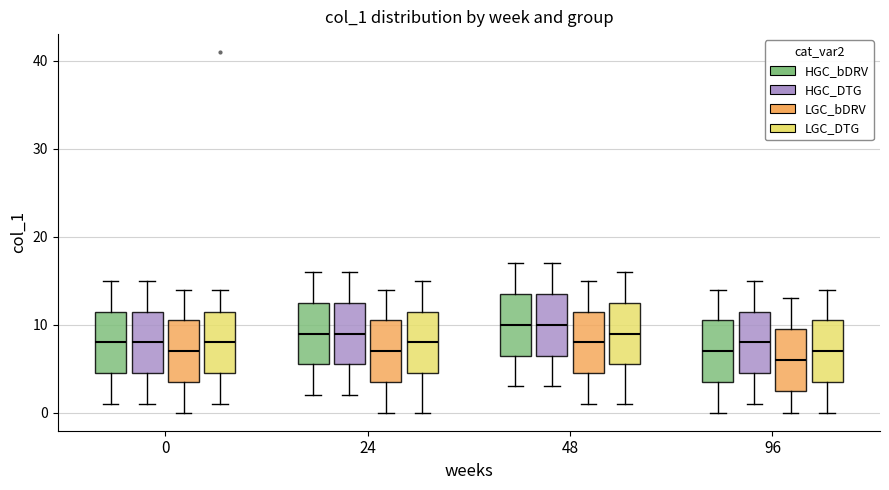

Reading left to right, read every box against the y-axis: the position of its median line, the range the box covers, and the ends of its whiskers. The values are not printed on the chart, so give them approximately, as read against the axis.

0 (HGC_bDRV): median 8, box 5 to 12, whiskers 1 to 15
0 (HGC_DTG): median 8, box 5 to 12, whiskers 1 to 15
0 (LGC_bDRV): median 7, box 4 to 11, whiskers 0 to 14
0 (LGC_DTG): median 8, box 5 to 12, whiskers 1 to 14
24 (HGC_bDRV): median 9, box 6 to 13, whiskers 2 to 16
24 (HGC_DTG): median 9, box 6 to 13, whiskers 2 to 16
24 (LGC_bDRV): median 7, box 4 to 11, whiskers 0 to 14
24 (LGC_DTG): median 8, box 5 to 12, whiskers 0 to 15
48 (HGC_bDRV): median 10, box 7 to 14, whiskers 3 to 17
48 (HGC_DTG): median 10, box 7 to 14, whiskers 3 to 17
48 (LGC_bDRV): median 8, box 5 to 12, whiskers 1 to 15
48 (LGC_DTG): median 9, box 6 to 13, whiskers 1 to 16
96 (HGC_bDRV): median 7, box 4 to 11, whiskers 0 to 14
96 (HGC_DTG): median 8, box 5 to 12, whiskers 1 to 15
96 (LGC_bDRV): median 6, box 3 to 10, whiskers 0 to 13
96 (LGC_DTG): median 7, box 4 to 11, whiskers 0 to 14